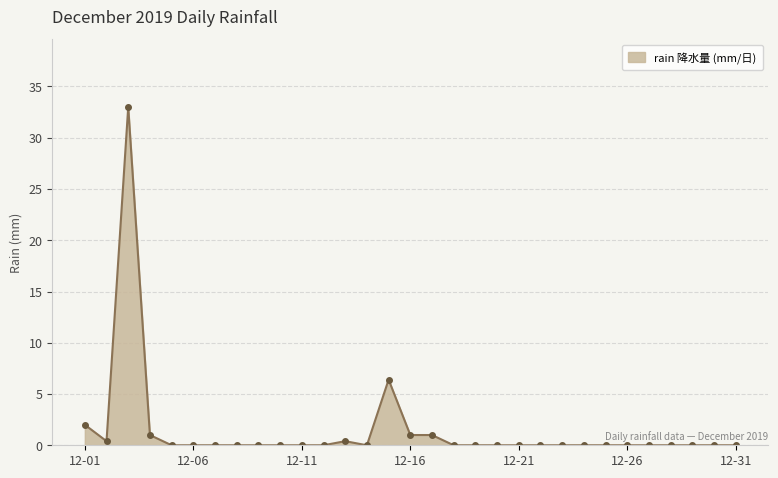

What is the difference between the maximum and minimum values?

33.0